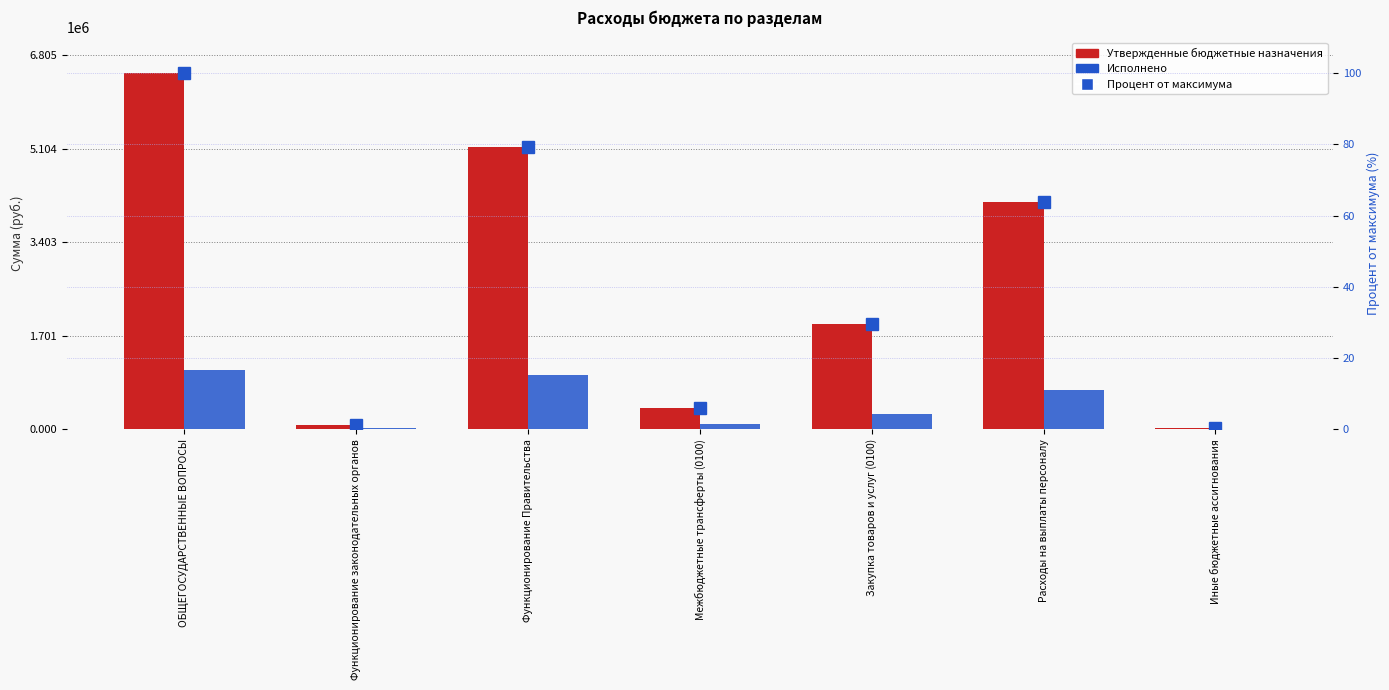

Reading left to right, what are all the values shown in this chart?

Утвержденные бюджетные назначения: ОБЩЕГОСУДАРСТВЕННЫЕ ВОПРОСЫ=6481101.6	Функционирование законодательных органов=82800.0	Функционирование Правительства=5137501.6	Межбюджетные трансферты (0100)=395000.0	Закупка товаров и услуг (0100)=1912965.6	Расходы на выплаты персоналу=4139100.0	Иные бюджетные ассигнования=34036.0
Исполнено: ОБЩЕГОСУДАРСТВЕННЫЕ ВОПРОСЫ=1086565.6	Функционирование законодательных органов=20700.0	Функционирование Правительства=994892.2	Межбюджетные трансферты (0100)=98750.0	Закупка товаров и услуг (0100)=278195.3	Расходы на выплаты персоналу=708284.3	Иные бюджетные ассигнования=1336.0
Процент от максимума: ОБЩЕГОСУДАРСТВЕННЫЕ ВОПРОСЫ=100.0	Функционирование законодательных органов=1.3	Функционирование Правительства=79.3	Межбюджетные трансферты (0100)=6.1	Закупка товаров и услуг (0100)=29.5	Расходы на выплаты персоналу=63.9	Иные бюджетные ассигнования=0.5